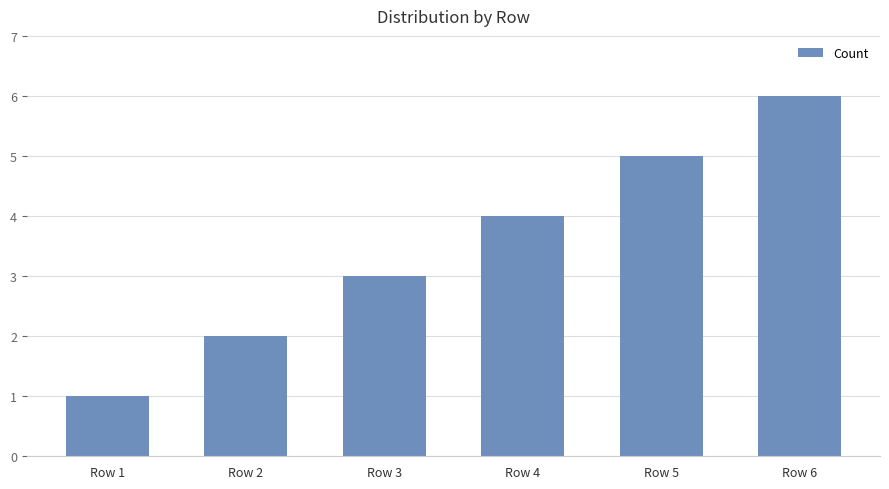

List the labels in order of value, largest first.

Row 6, Row 5, Row 4, Row 3, Row 2, Row 1